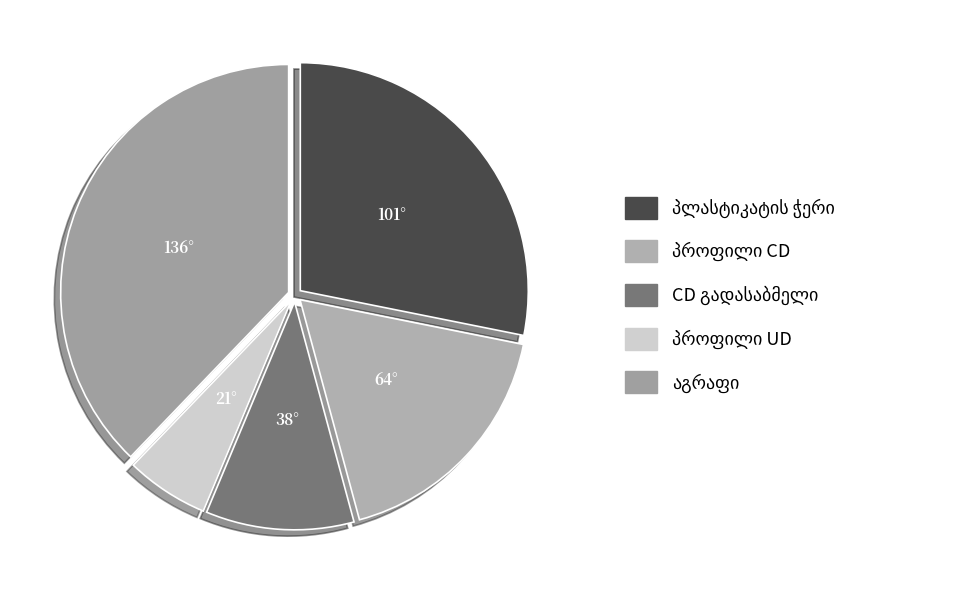

Is there any slice that represents more than half of the pie?

No